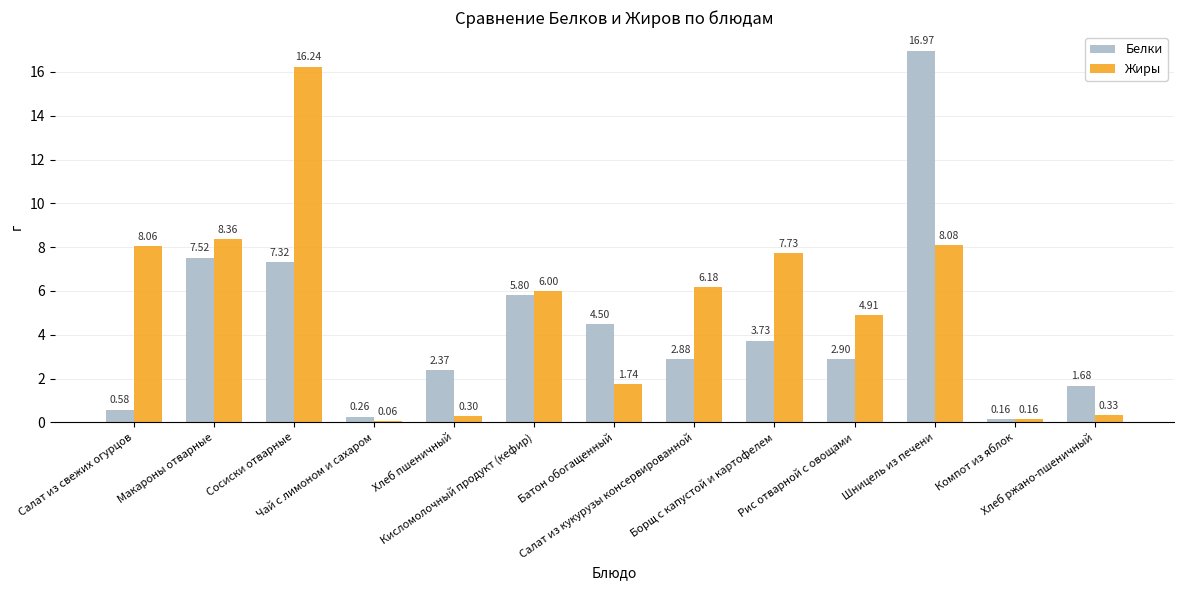

The value of Жиры at Сосиски отварные is 10.5. True or false?

False